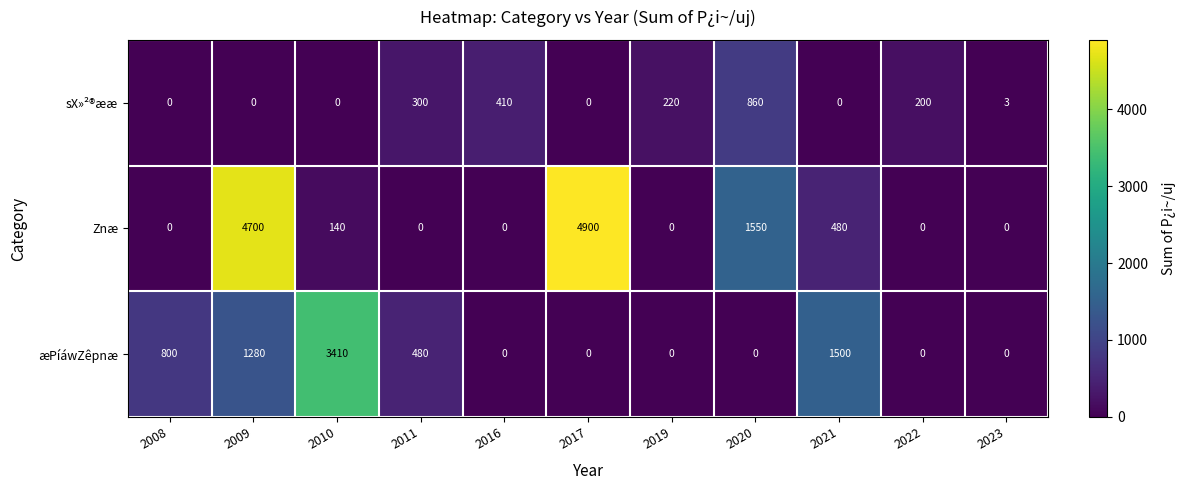

How many categories are shown in the chart?

11